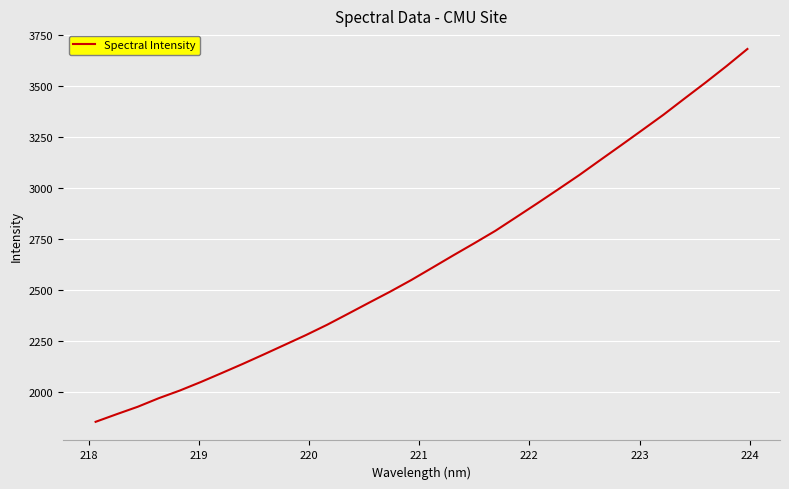

What is the greatest value displayed?

3680.1